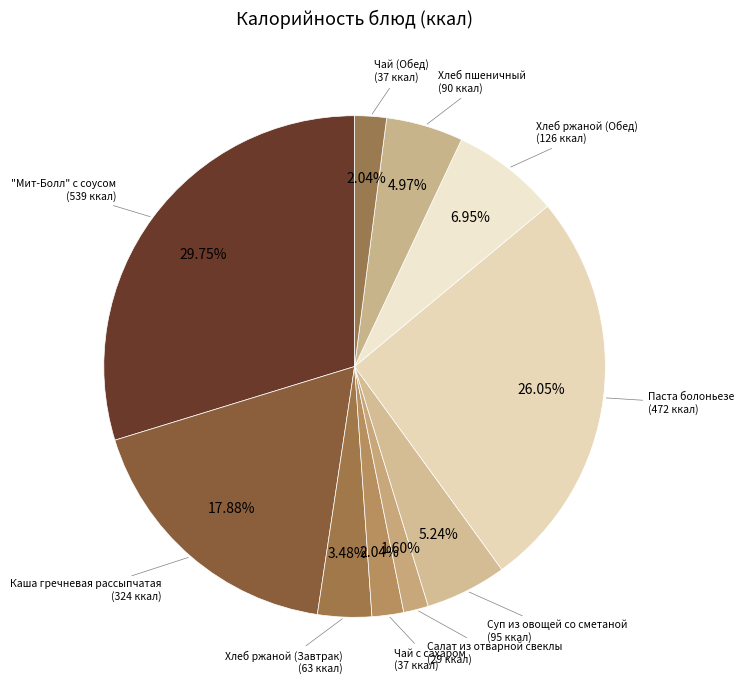

Count the number of slices in the pie.

10